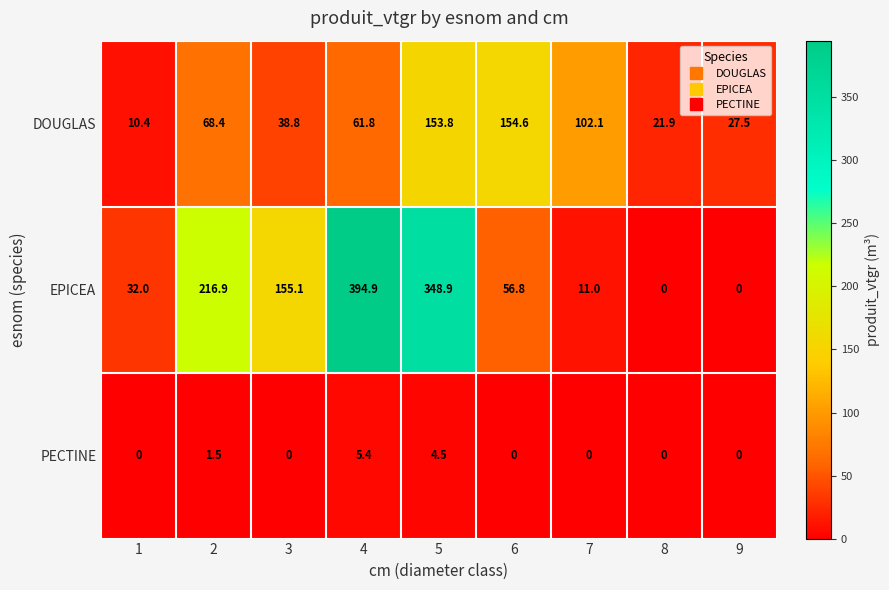

Reading right to left, list all the values displayed in this chart.

DOUGLAS: 9=27.5	8=21.9	7=102.1	6=154.6	5=153.8	4=61.8	3=38.8	2=68.4	1=10.4
EPICEA: 9=0.0	8=0.0	7=11.0	6=56.8	5=348.9	4=394.9	3=155.1	2=216.9	1=32.0
PECTINE: 9=0.0	8=0.0	7=0.0	6=0.0	5=4.5	4=5.4	3=0.0	2=1.5	1=0.0